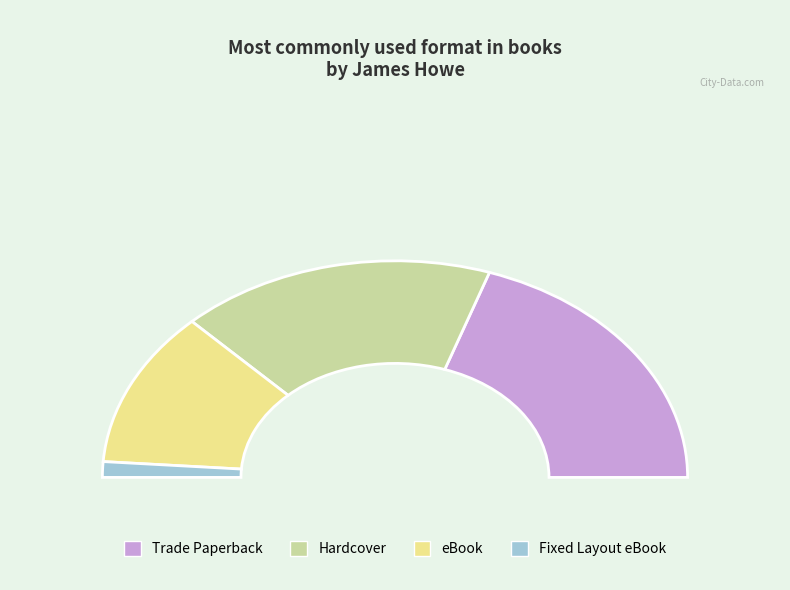

To the nearest percent, what is the difference between the Hardcover and eBook slice percentages?

12%